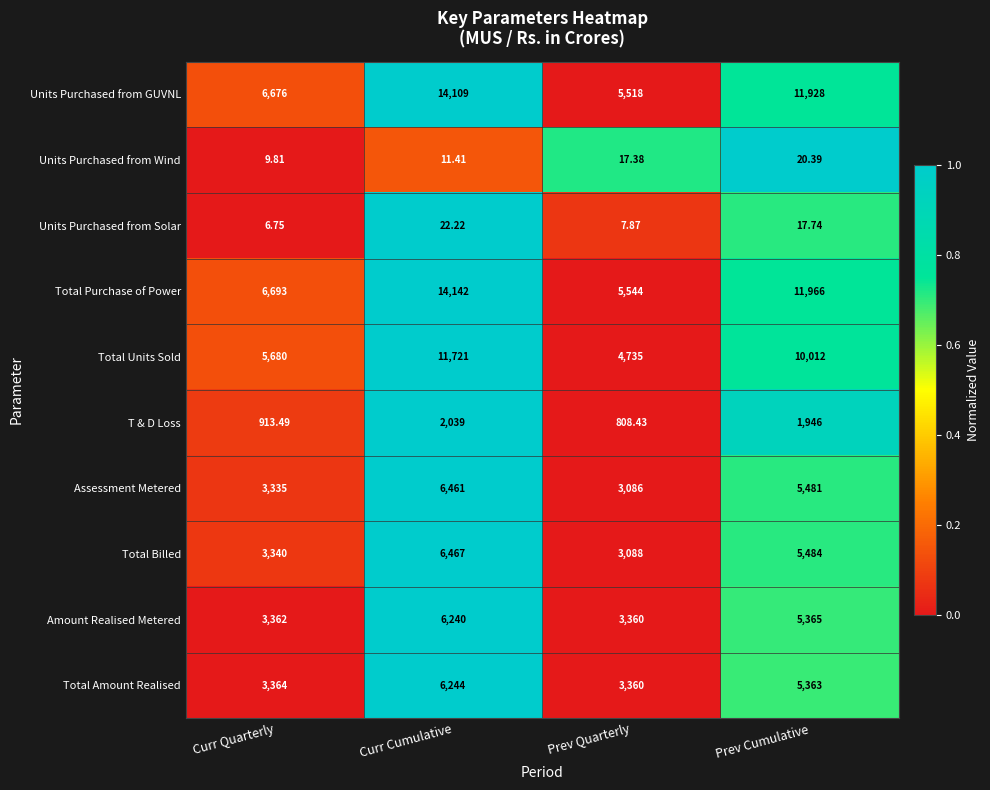

What is the maximum value shown in the chart?

14142.0